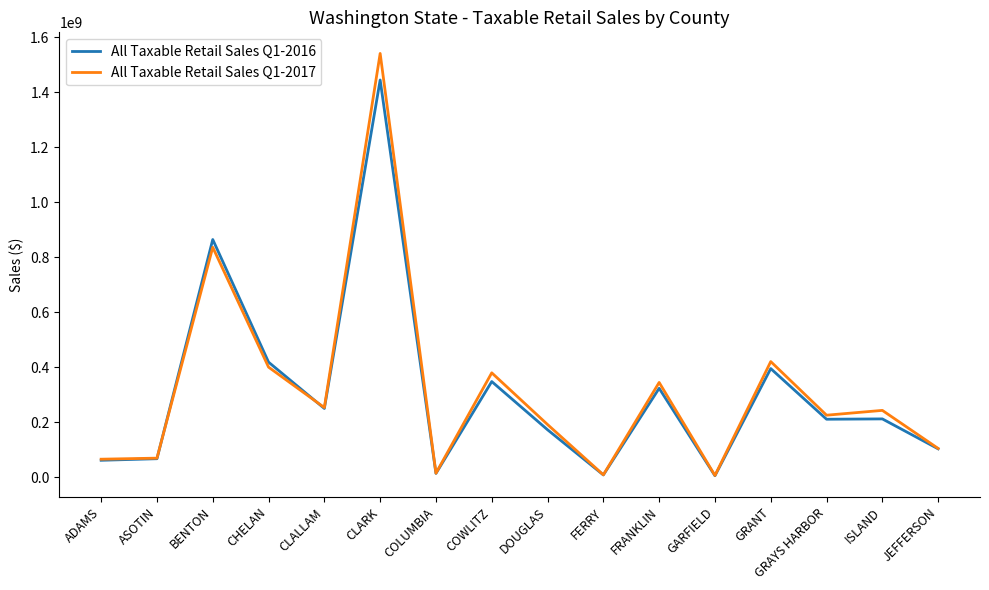

True or false: All Taxable Retail Sales Q1-2017 and All Taxable Retail Sales Q1-2016 cross at least once.

True